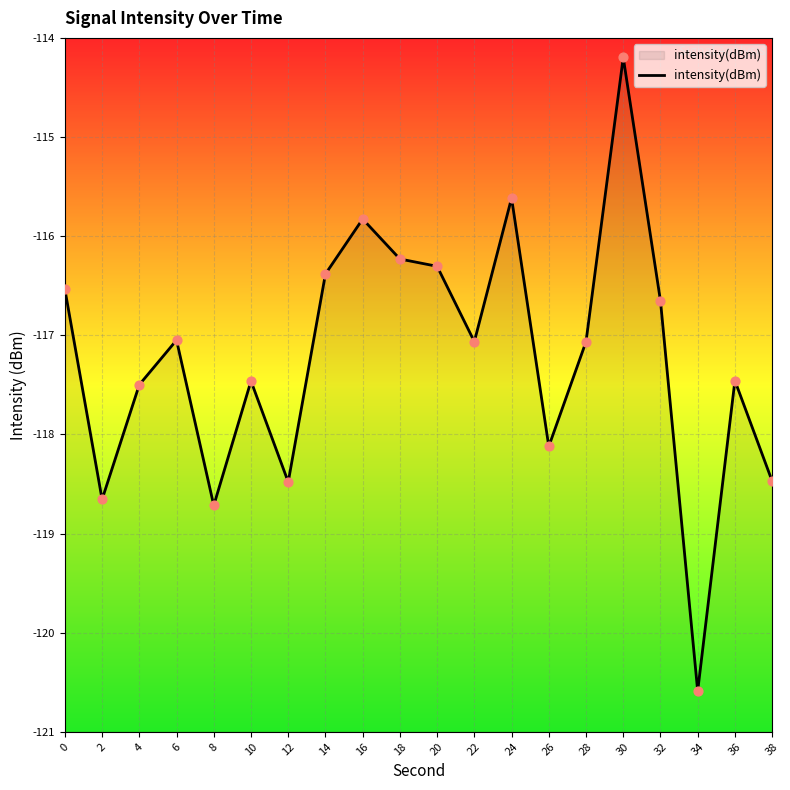

Between 34 and 24, which is larger?

24